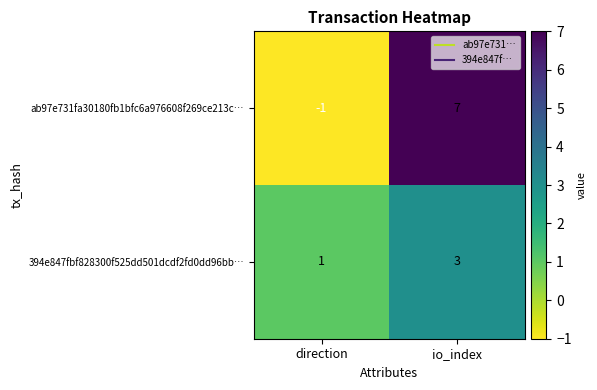

What is the greatest value displayed?

7